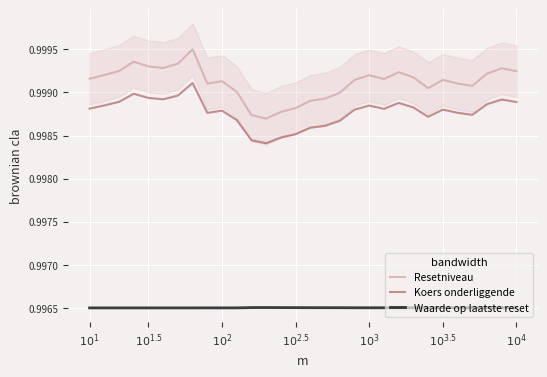

Which series has the largest total across all categories?

Resetniveau